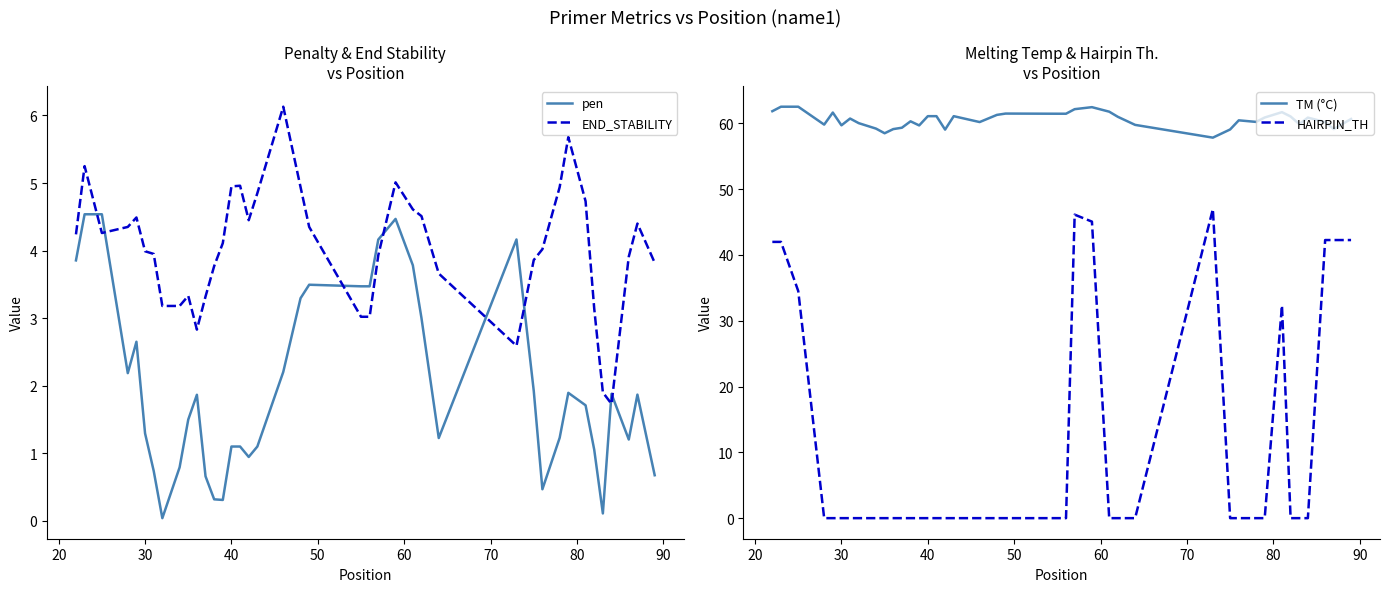

What is the minimum value for END_STABILITY?

1.7